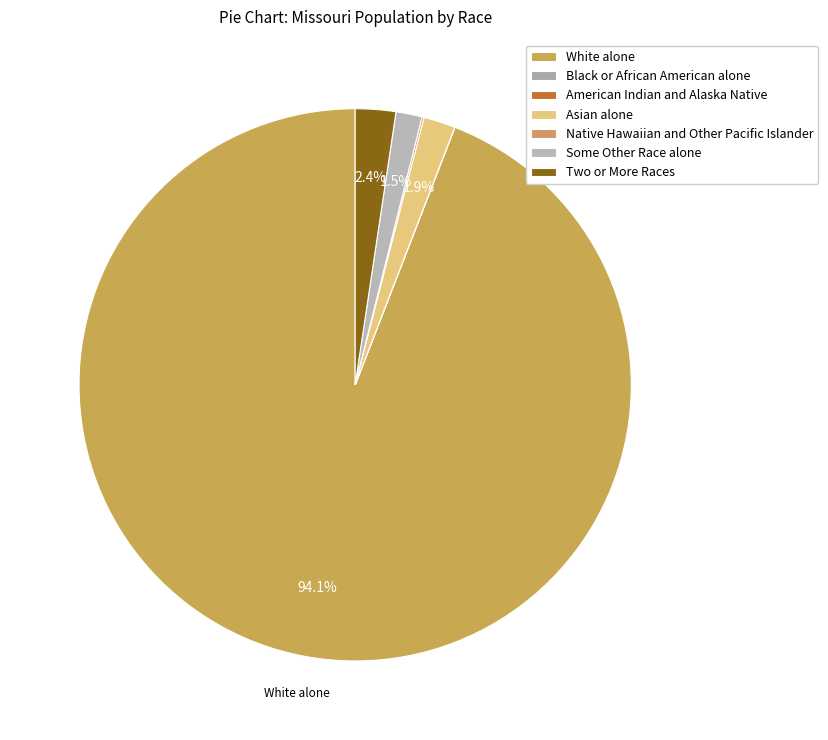

To the nearest percent, what is the difference between the largest and smallest slice percentages?

94%